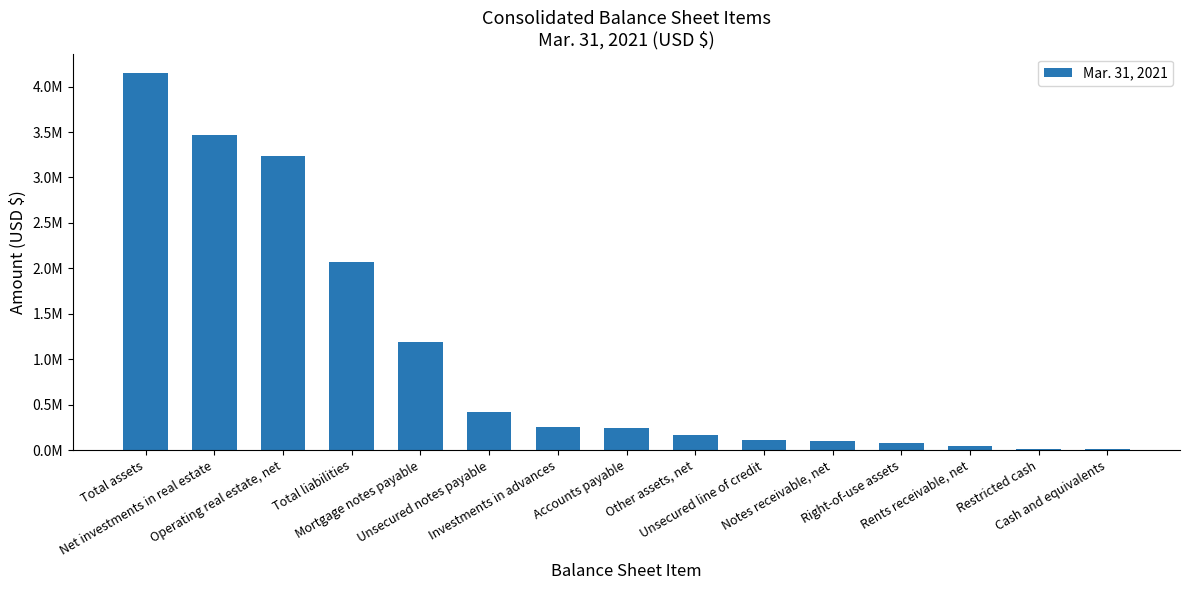

Which category has the highest value across all series?

Total assets